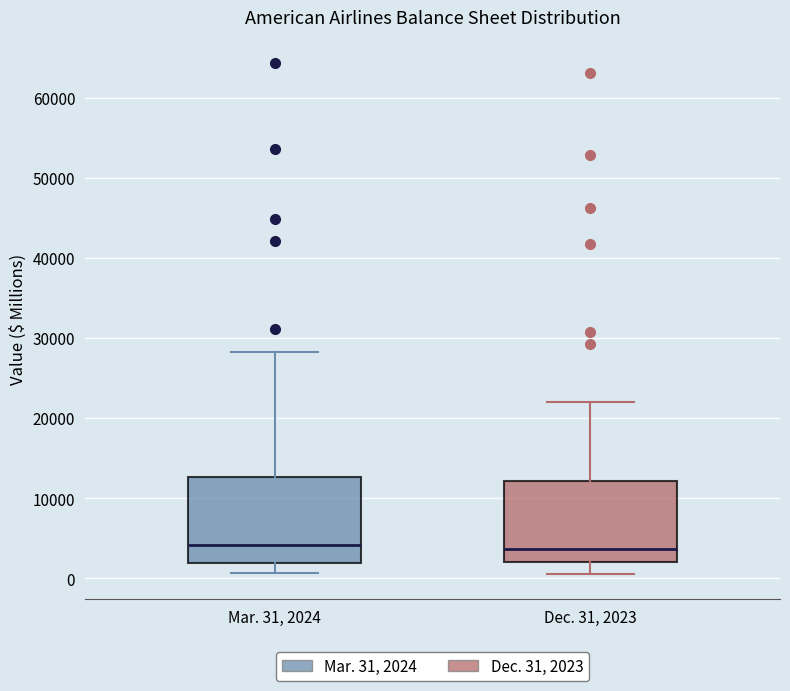

Where does the upper whisker of the box for Dec. 31, 2023 end on the y-axis? The values are not printed on the chart, so give them approximately, as read against the axis.

22000